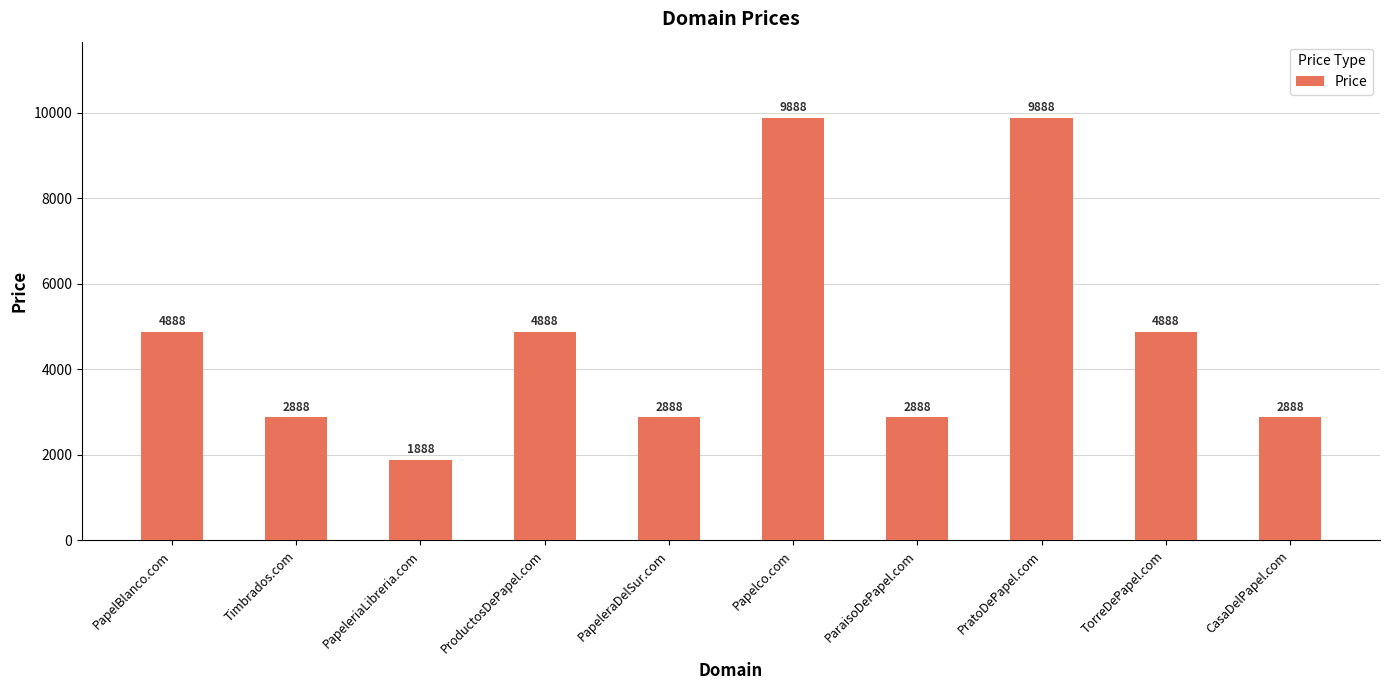

What position from the right is ProductosDePapel.com?

7